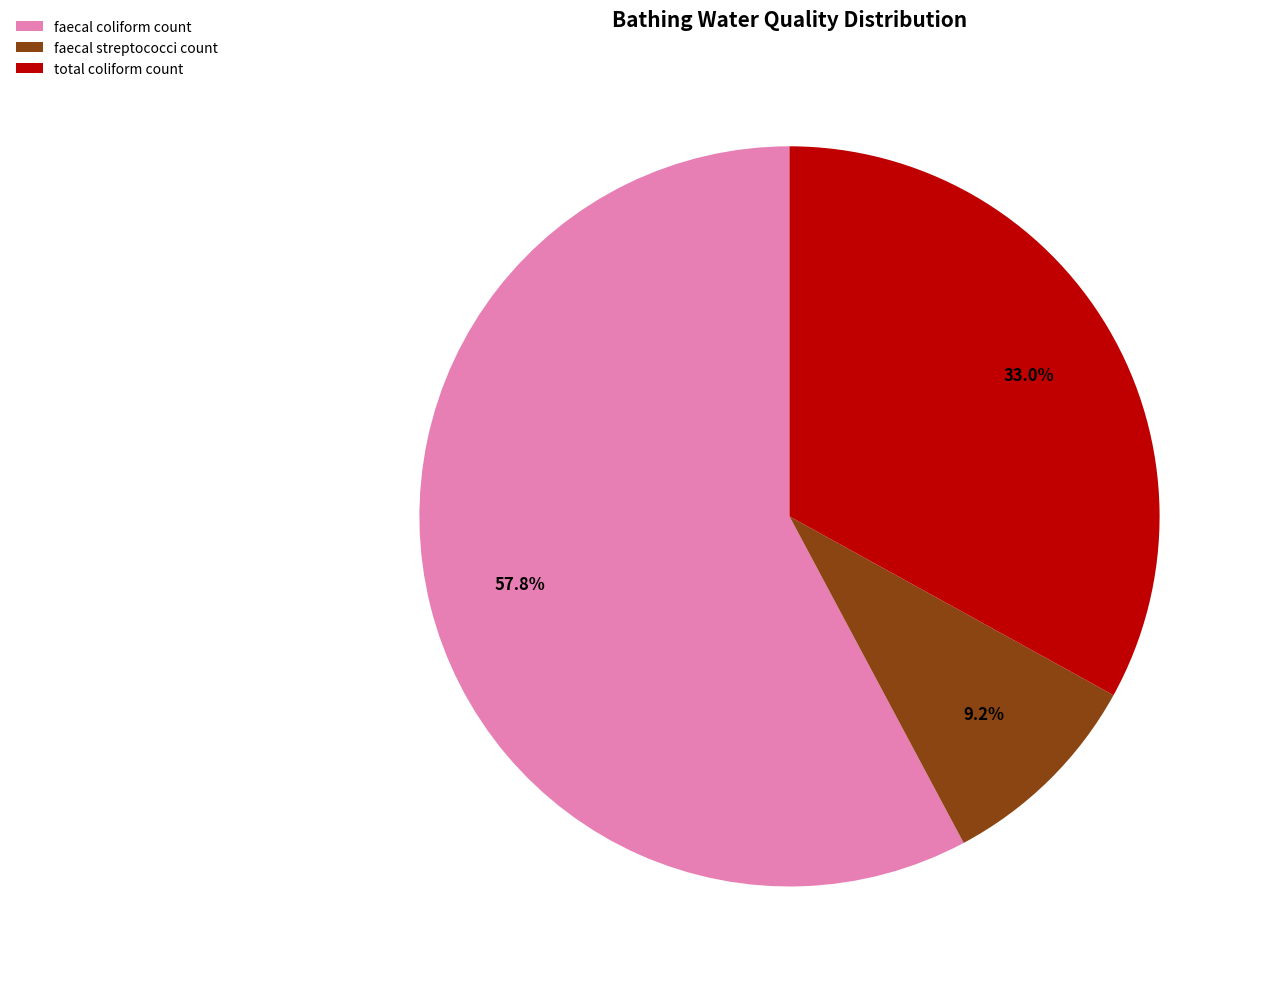

Does total coliform count account for over 50% of the chart?

No